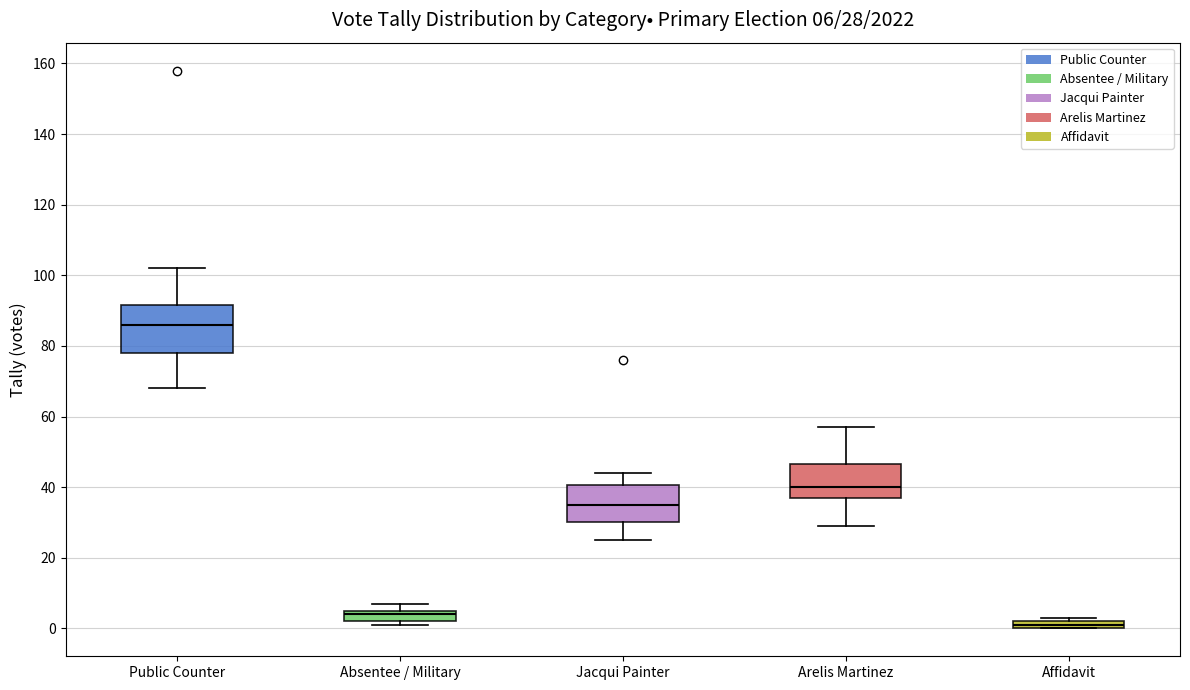

Which box has the highest median line?

Public Counter